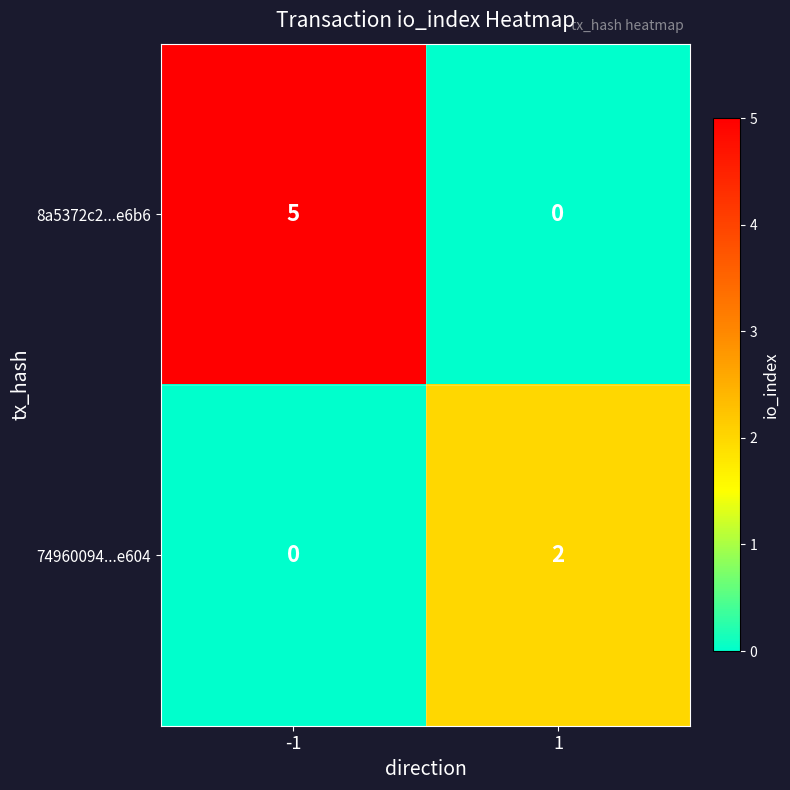

What is the sum of all 8a5372c2...e6b6 values?

5